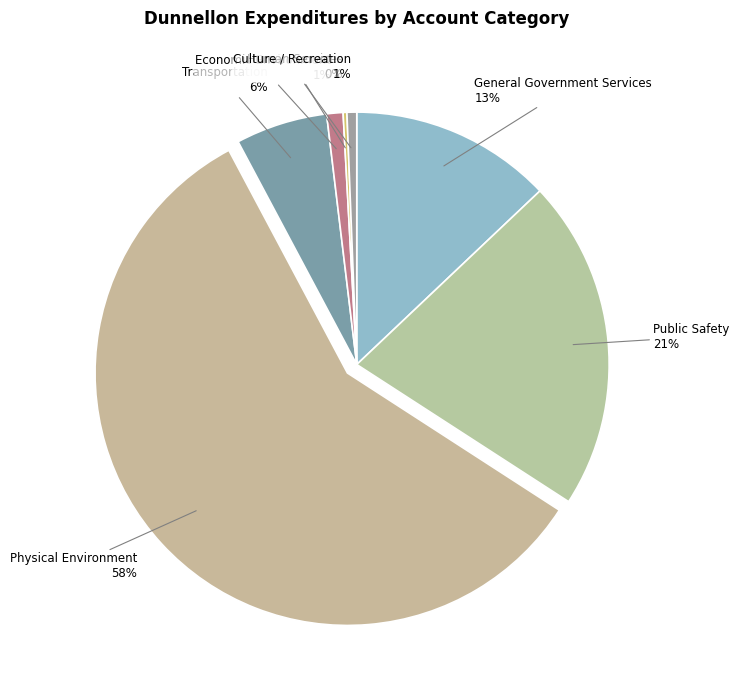

What is the largest slice in the pie chart?

Physical Environment